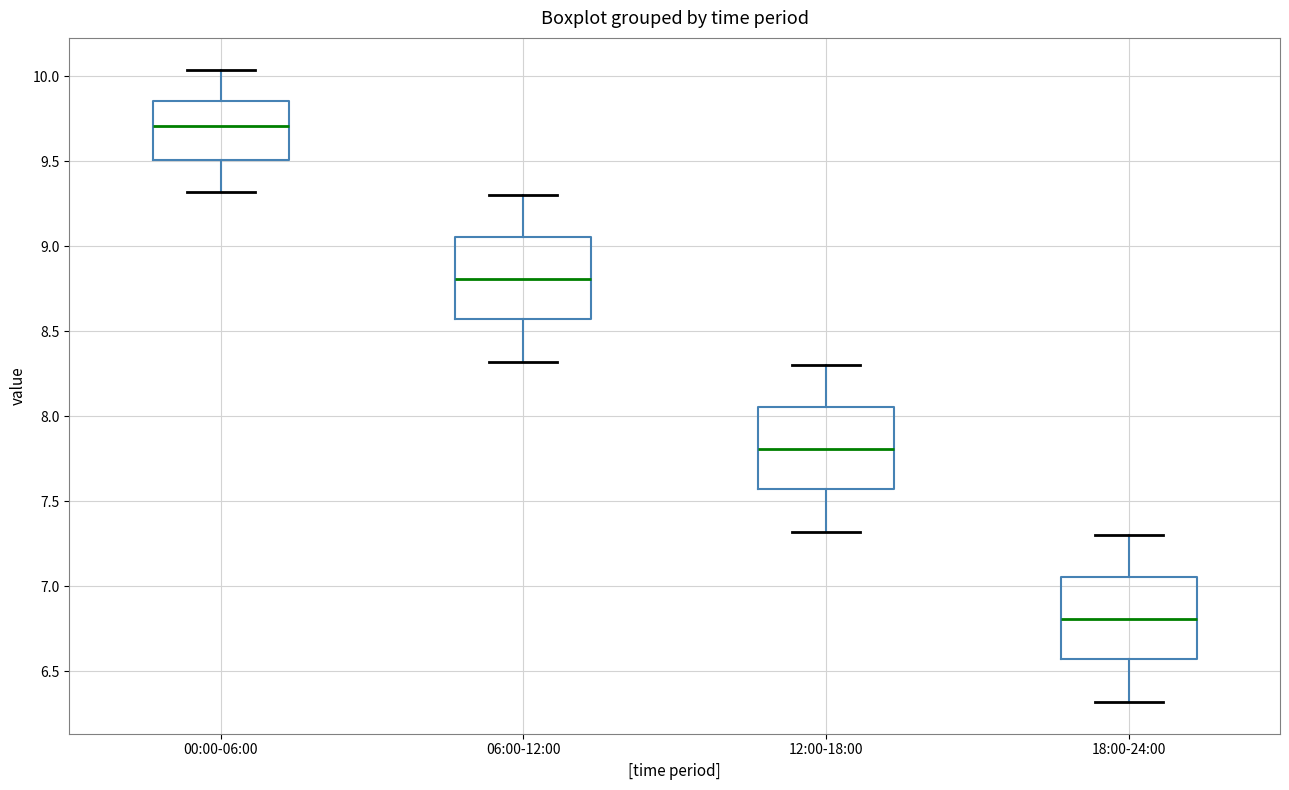

Reading left to right, read every box against the y-axis: the position of its median line, the range the box covers, and the ends of its whiskers. The values are not printed on the chart, so give them approximately, as read against the axis.

00:00-06:00: median 9.70, box 9.50 to 9.85, whiskers 9.30 to 10.05
06:00-12:00: median 8.80, box 8.55 to 9.05, whiskers 8.30 to 9.30
12:00-18:00: median 7.80, box 7.55 to 8.05, whiskers 7.30 to 8.30
18:00-24:00: median 6.80, box 6.55 to 7.05, whiskers 6.30 to 7.30